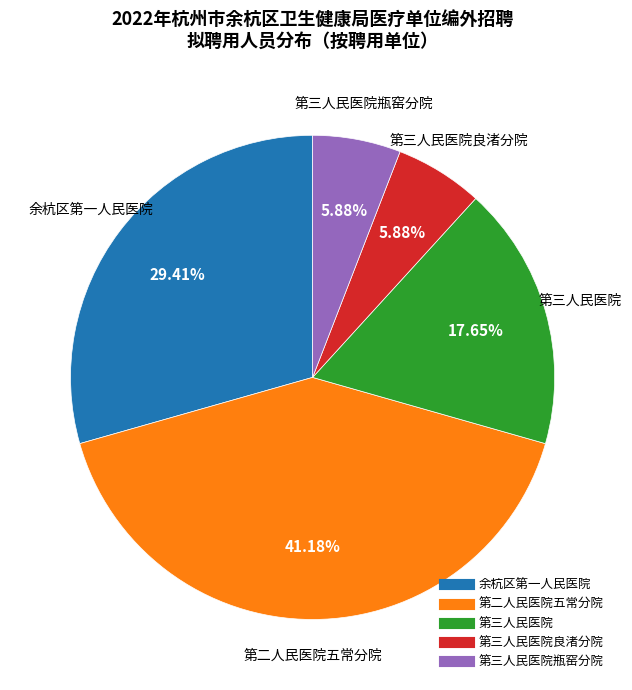

Is there a majority slice in this chart?

No